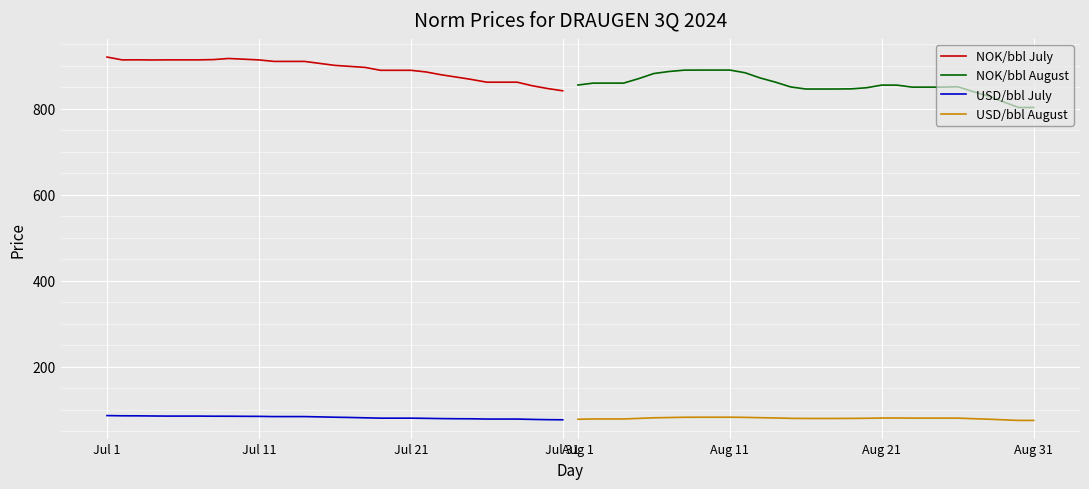

How many lines are shown in the chart?

4